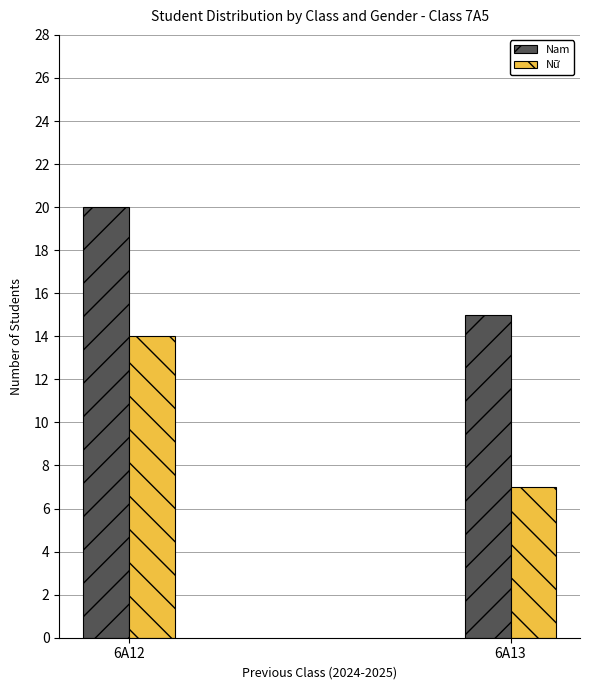

Which series has the widest spread of values?

Nữ